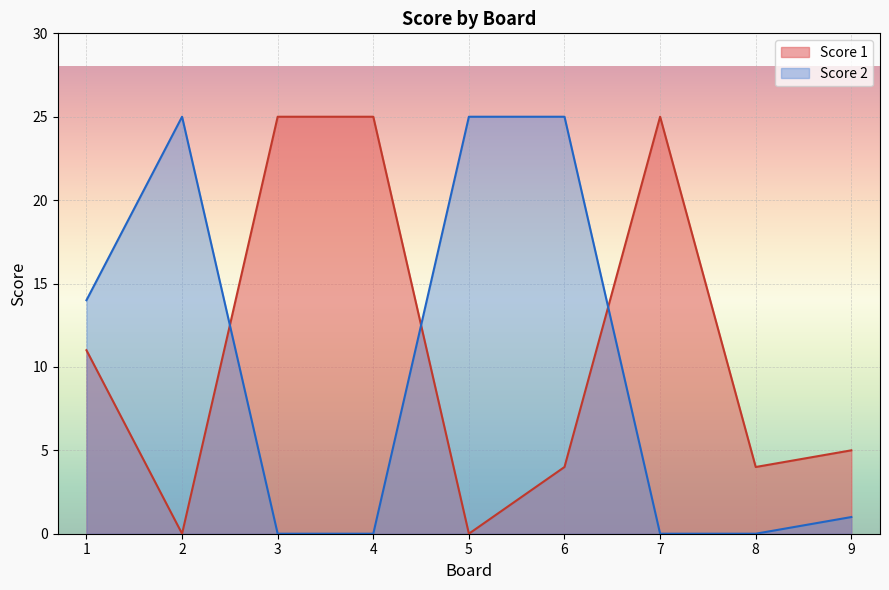

What are all the series names shown in the legend?

Score 1, Score 2